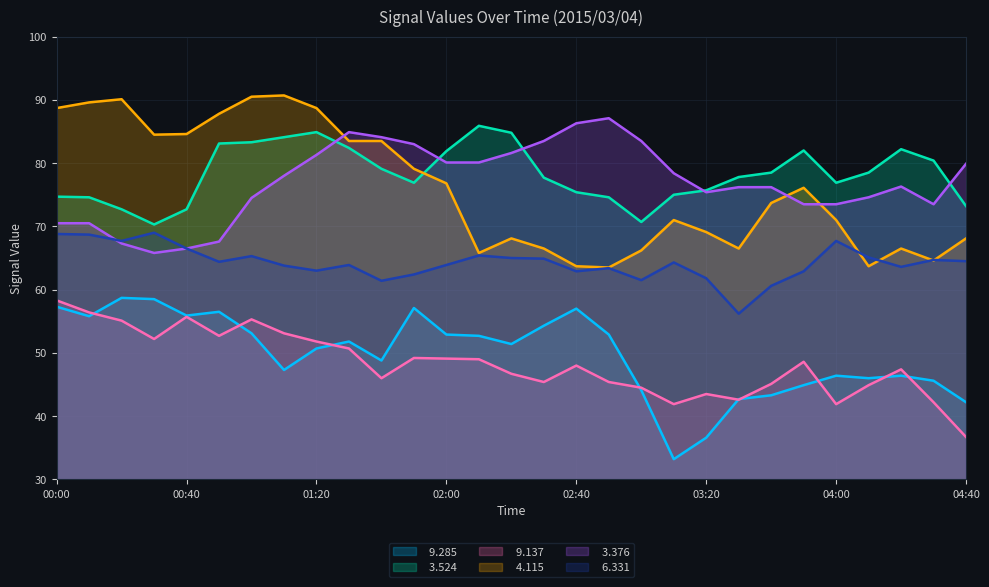

What is the maximum value shown in the chart?

90.7